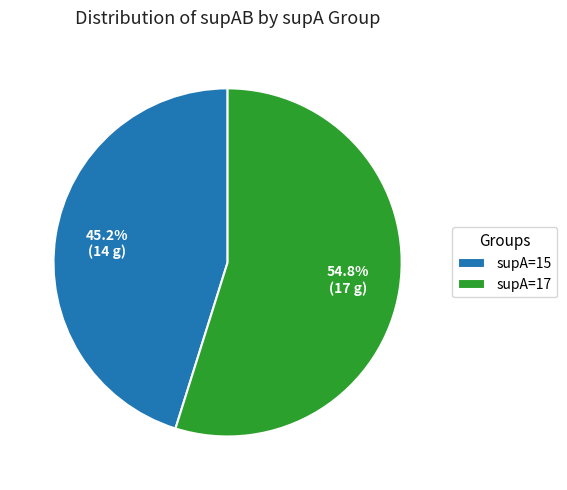

Does any single category account for the majority?

Yes